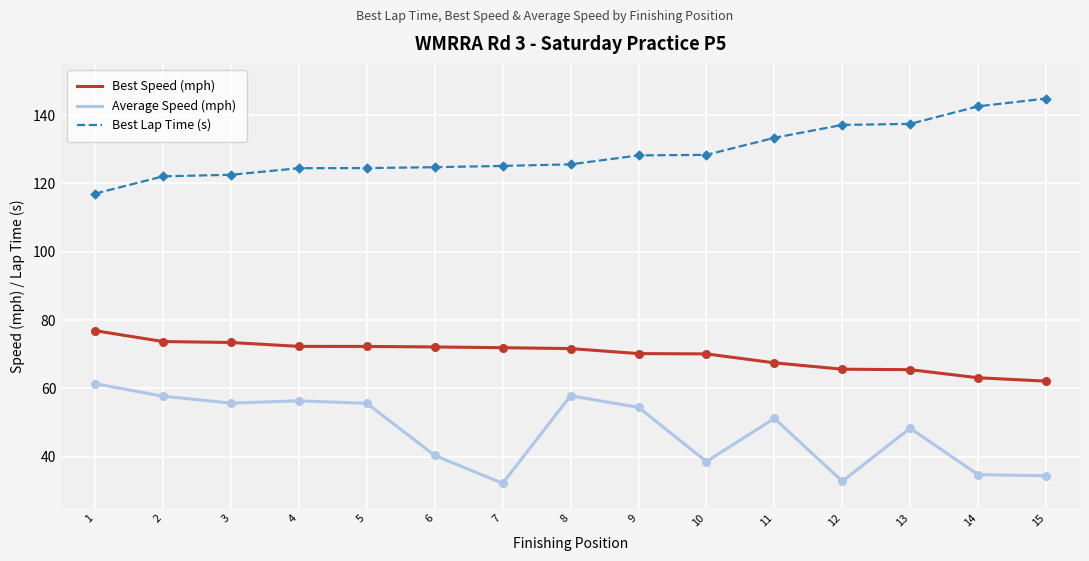

What is the spread (max minus min) of values at 7?

92.9